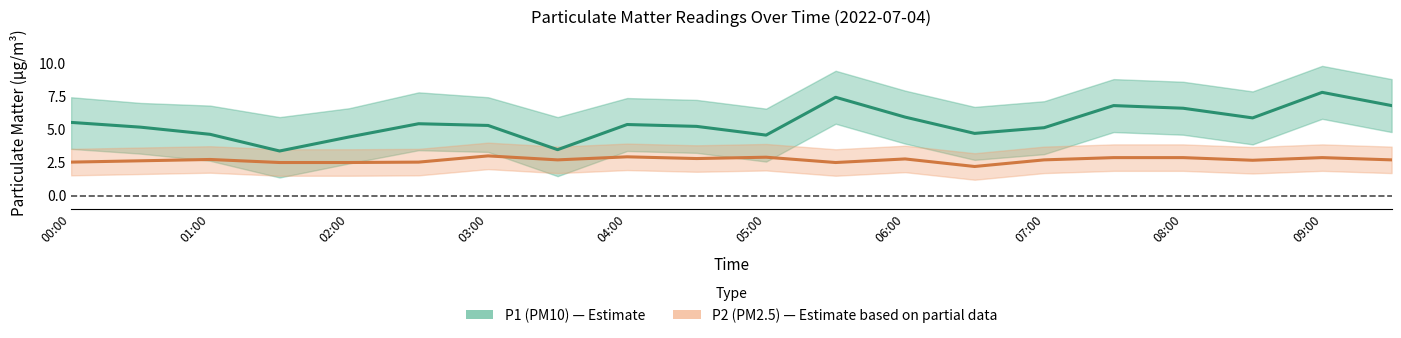

How many lines are shown in the chart?

2